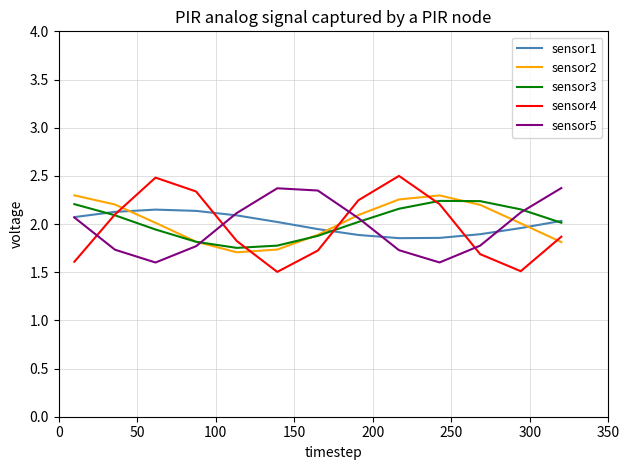

True or false: sensor1 and sensor2 cross at least once.

True